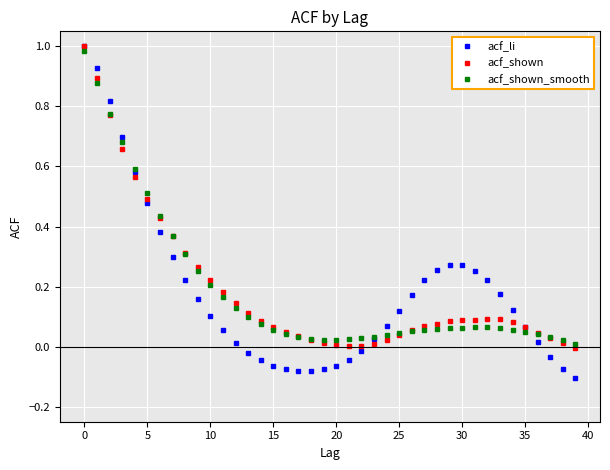

Which series has the widest spread of values?

acf_li